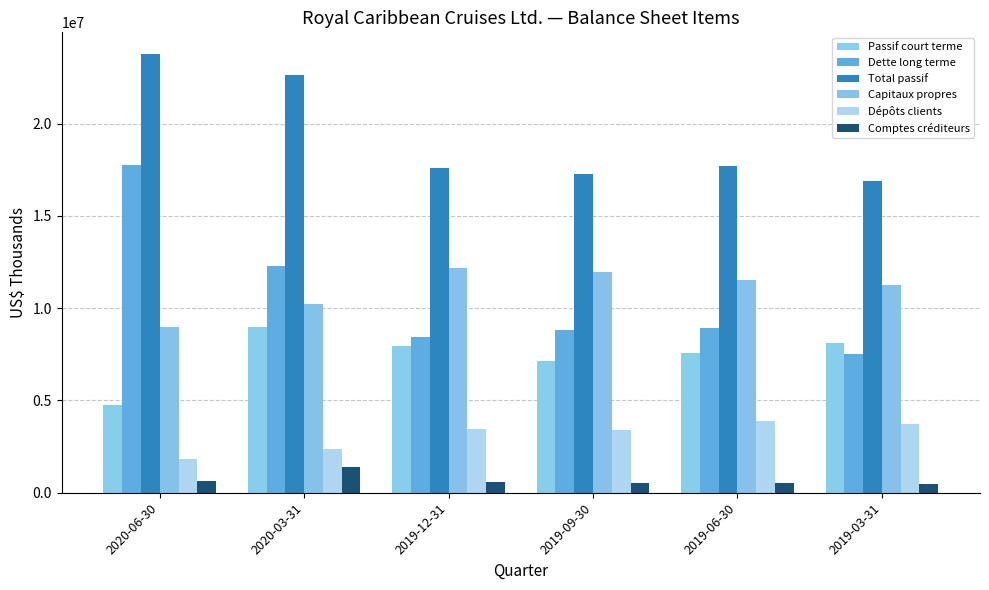

List the labels in order of Dépôts clients value, smallest first.

2020-06-30, 2020-03-31, 2019-09-30, 2019-12-31, 2019-03-31, 2019-06-30